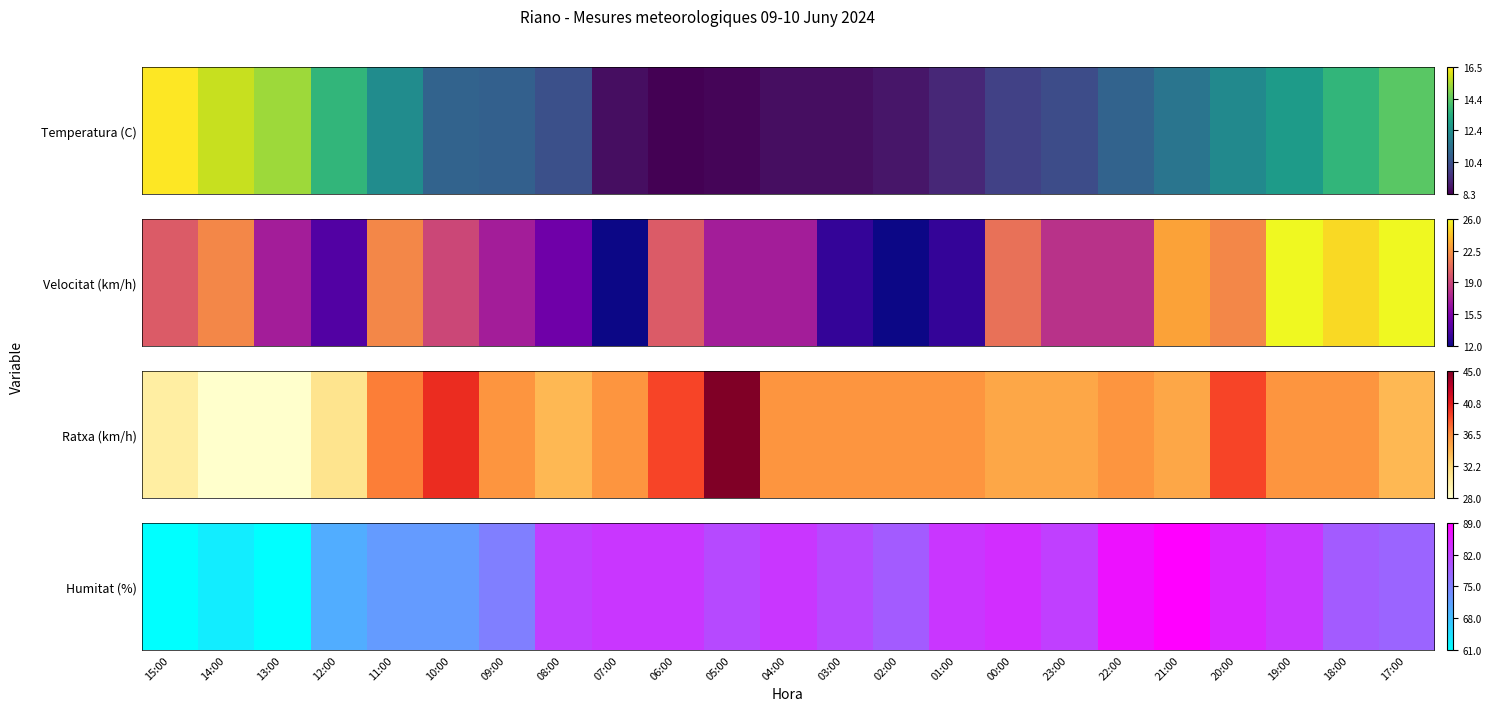

Approximately how many times larger is the value at 02:00 compared to 13:00?

1.3